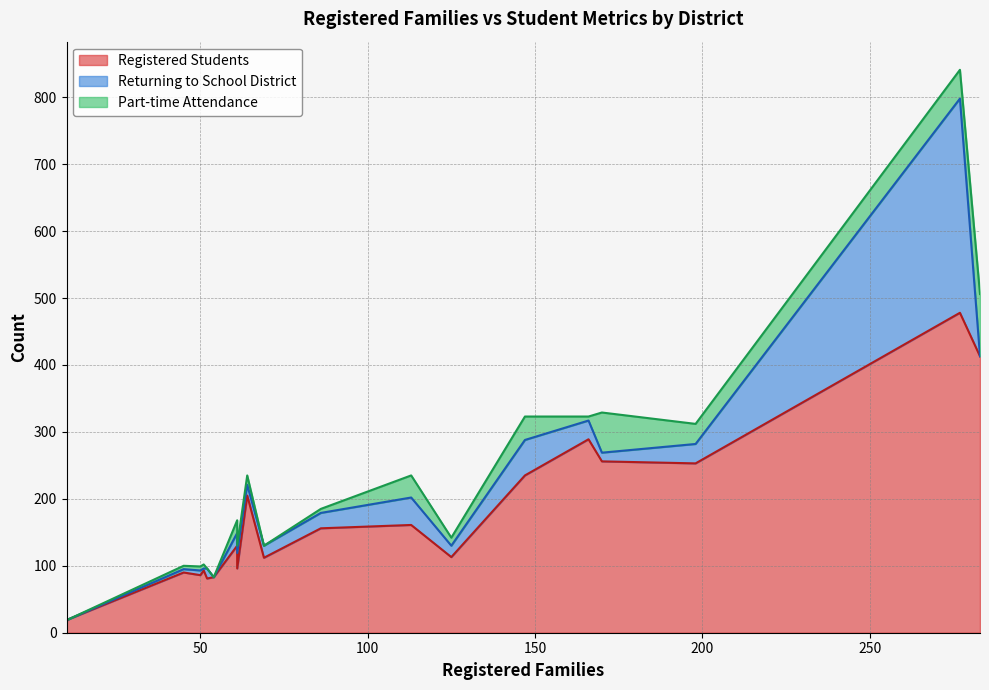

Does the chart display data point markers on the line(s)?

No